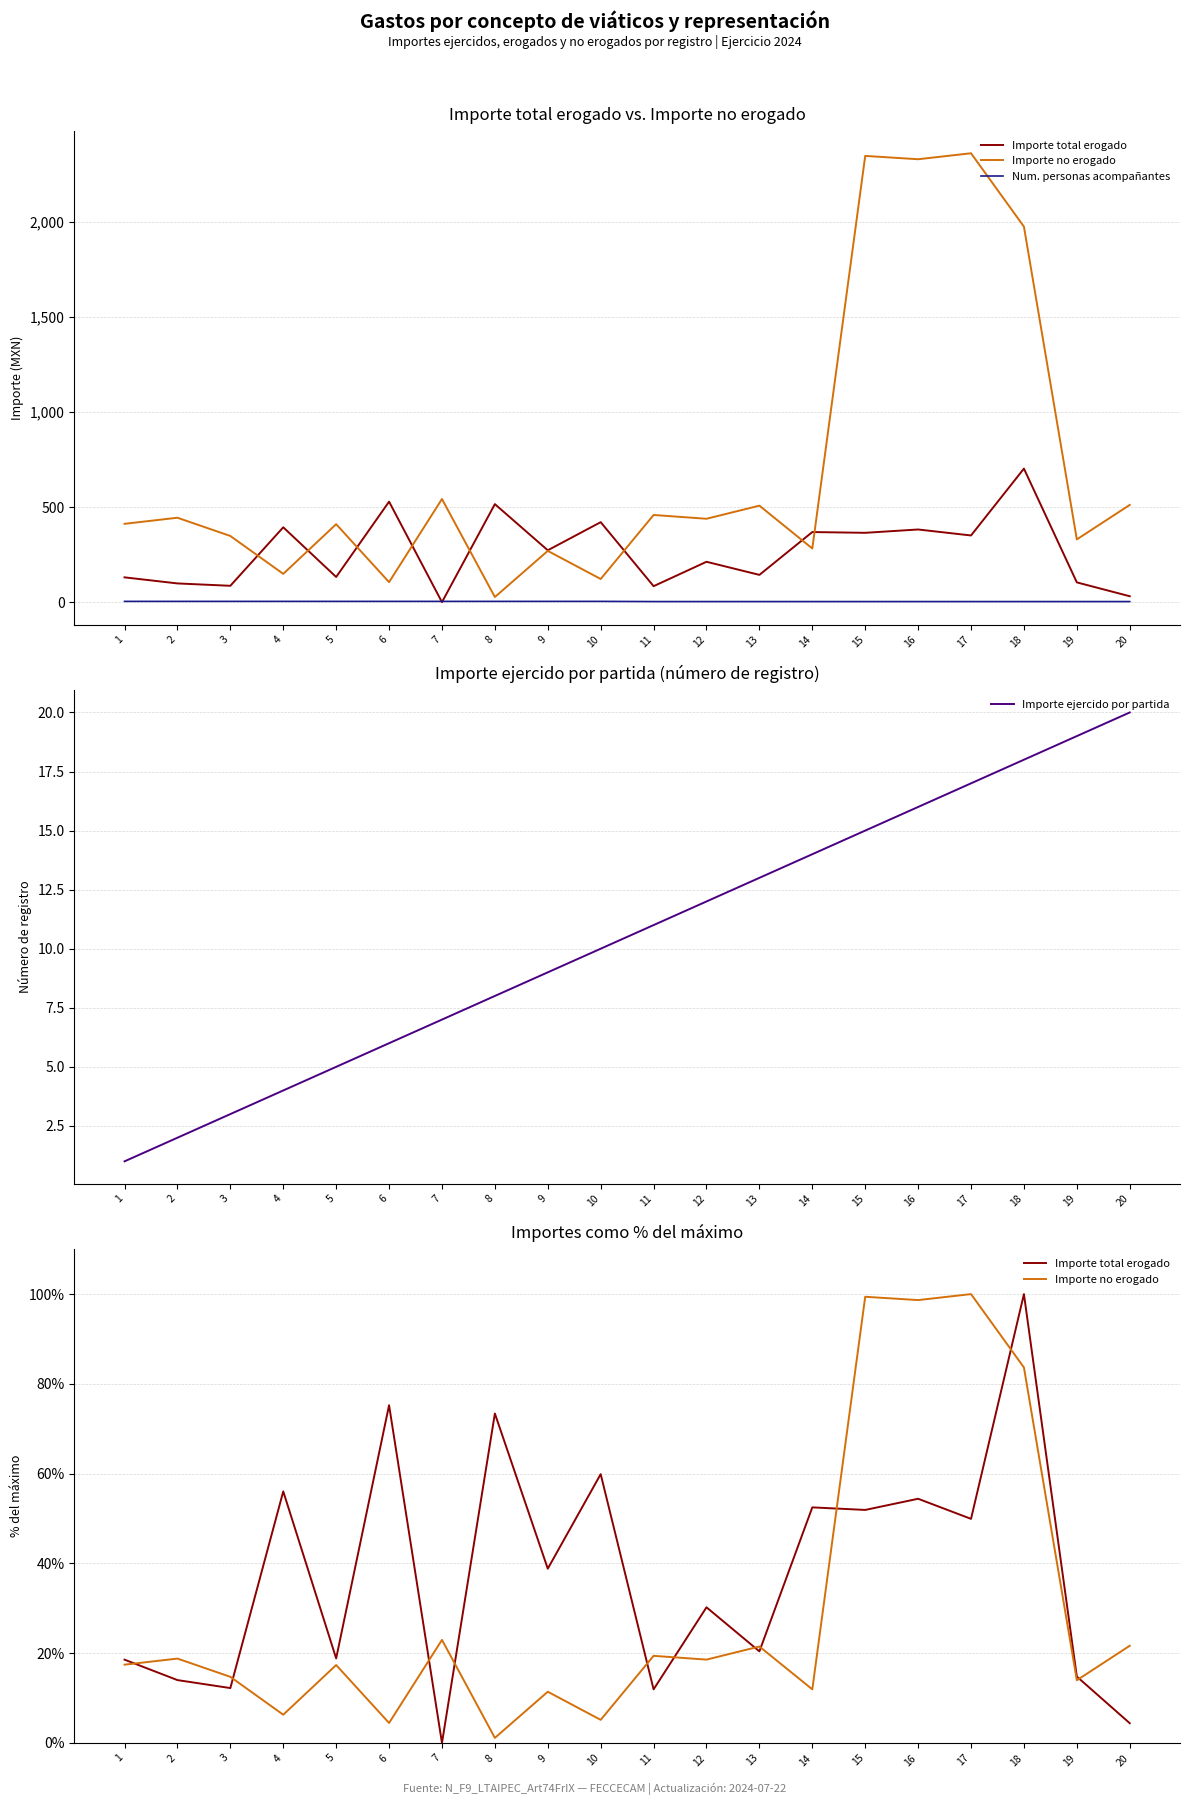

Which category has the lowest value in the Importe ejercido por partida series?

1